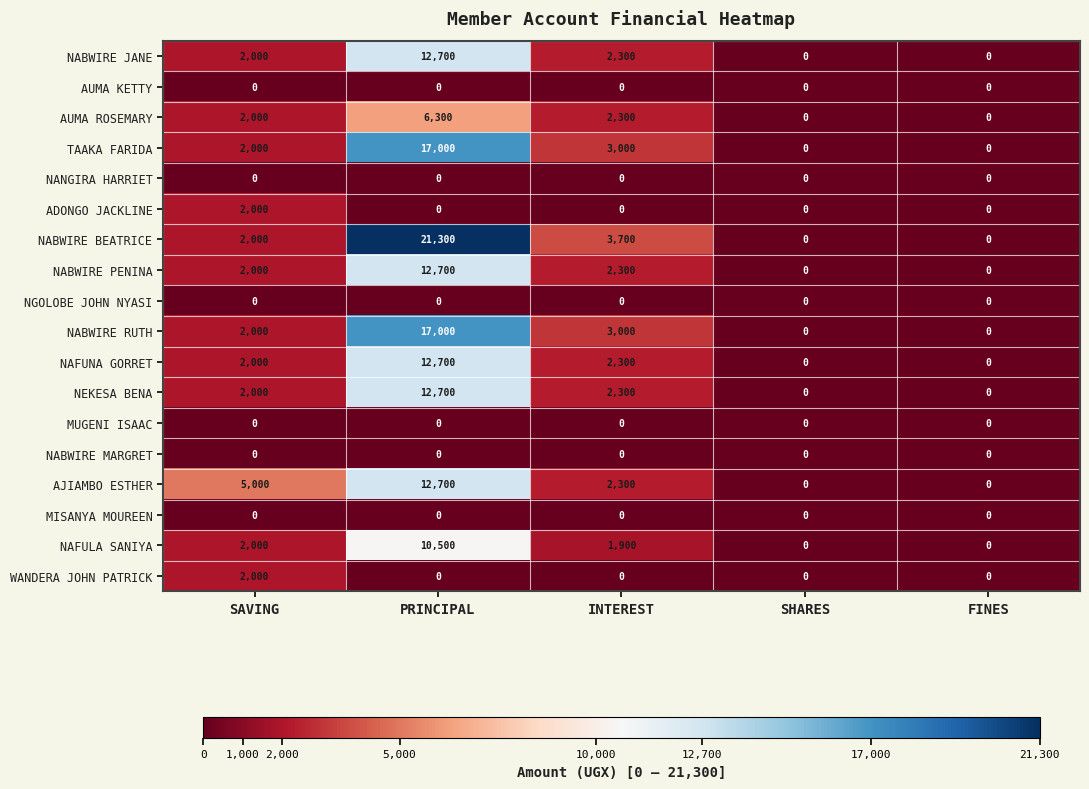

The value of NAFUNA GORRET at INTEREST is 2300. True or false?

True